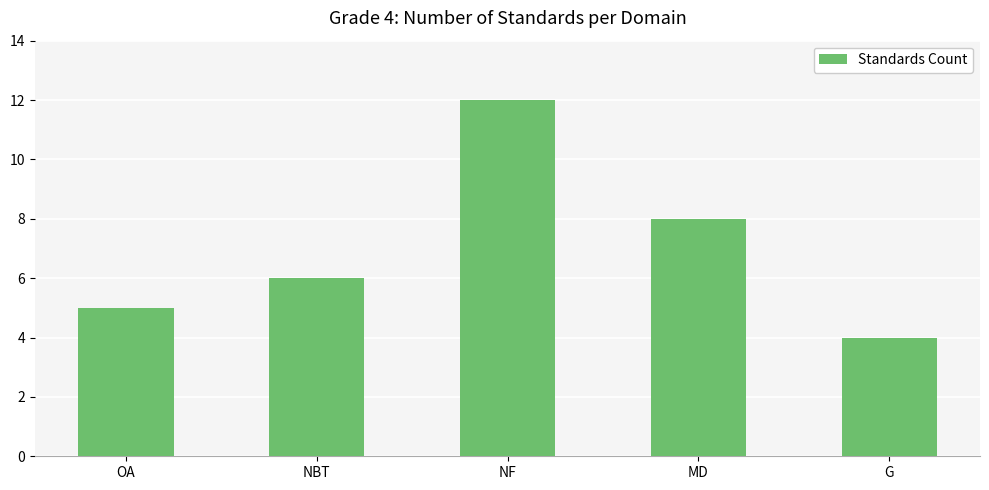

How many data points are less than 6?

2